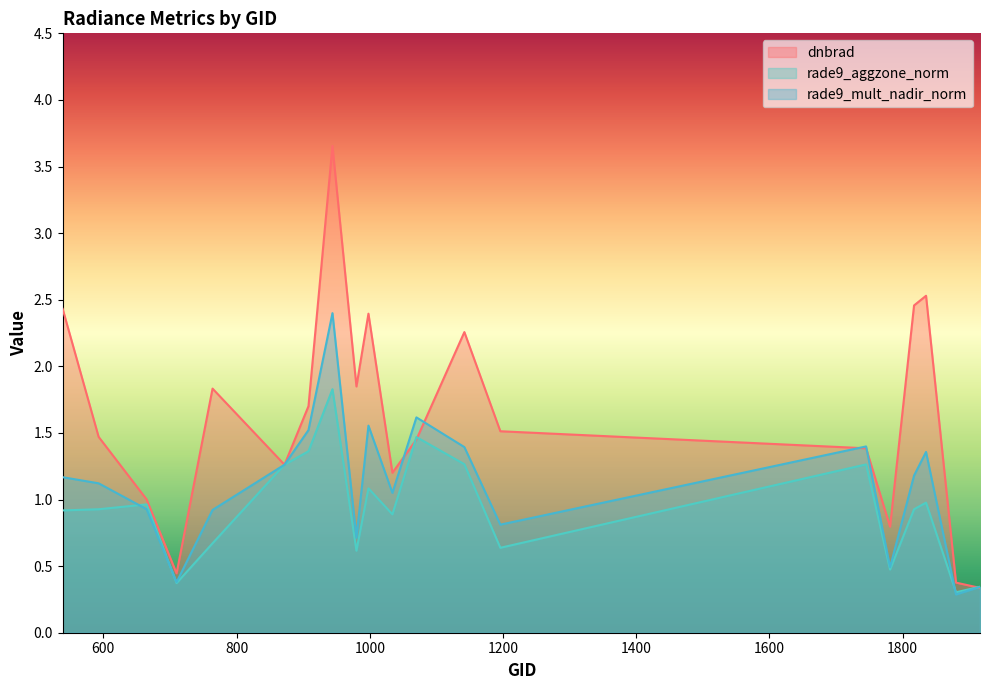

Where is rade9_mult_nadir_norm nearest to the value 1?

1034